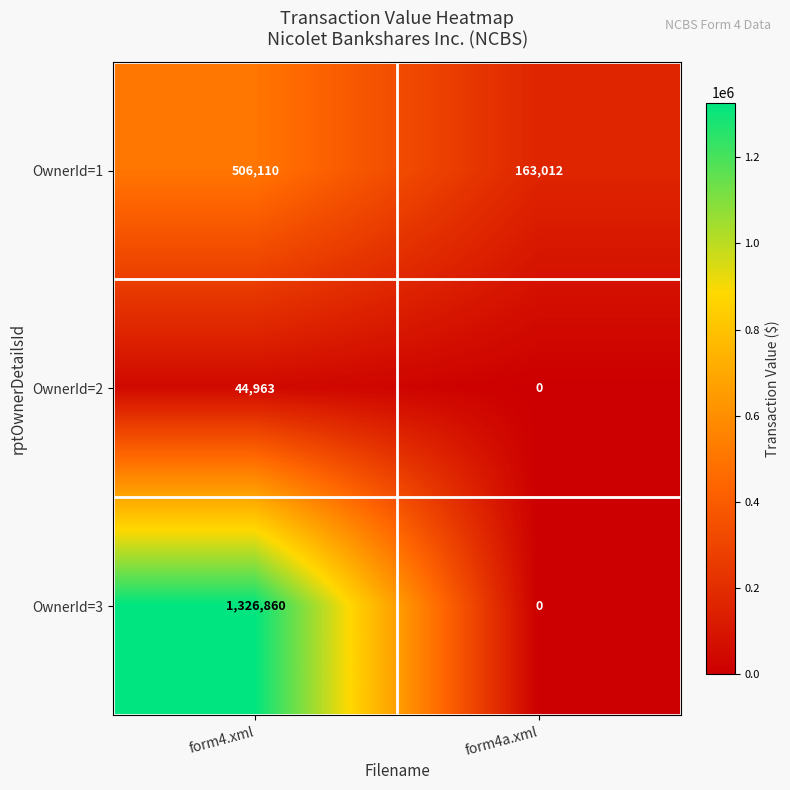

What is the difference between the highest and lowest values at form4.xml?

1281897